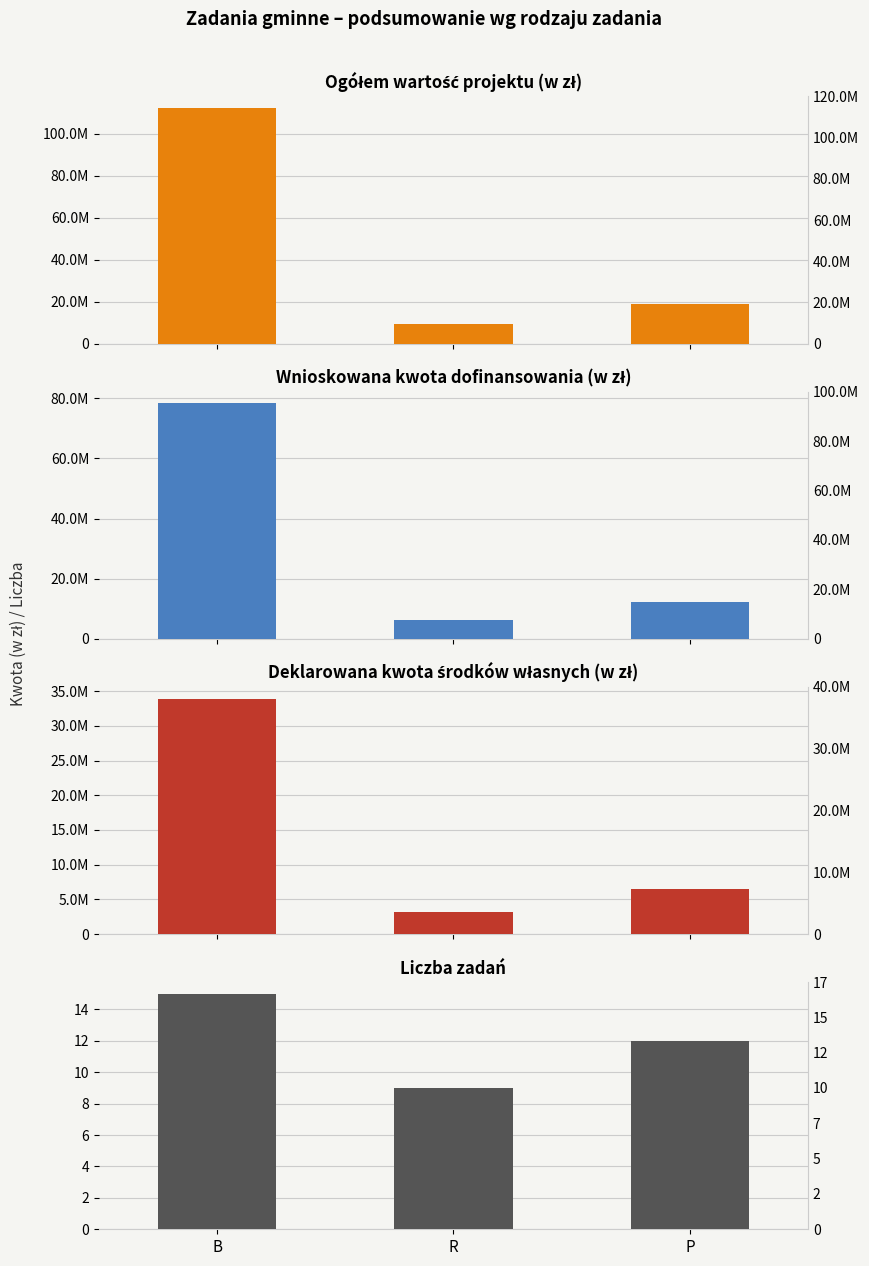

Reading left to right, list all the values displayed in this chart.

Ogółem wartość projektu (w zł): 112201935.0	9536780.7	18869631.8
Wnioskowana kwota dofinansowania: 78283931.0	6375734.0	12406514.0
Deklarowana kwota środków własnych: 33918004.0	3161046.6	6463117.8
Liczba zadań: 15.0	9.0	12.0